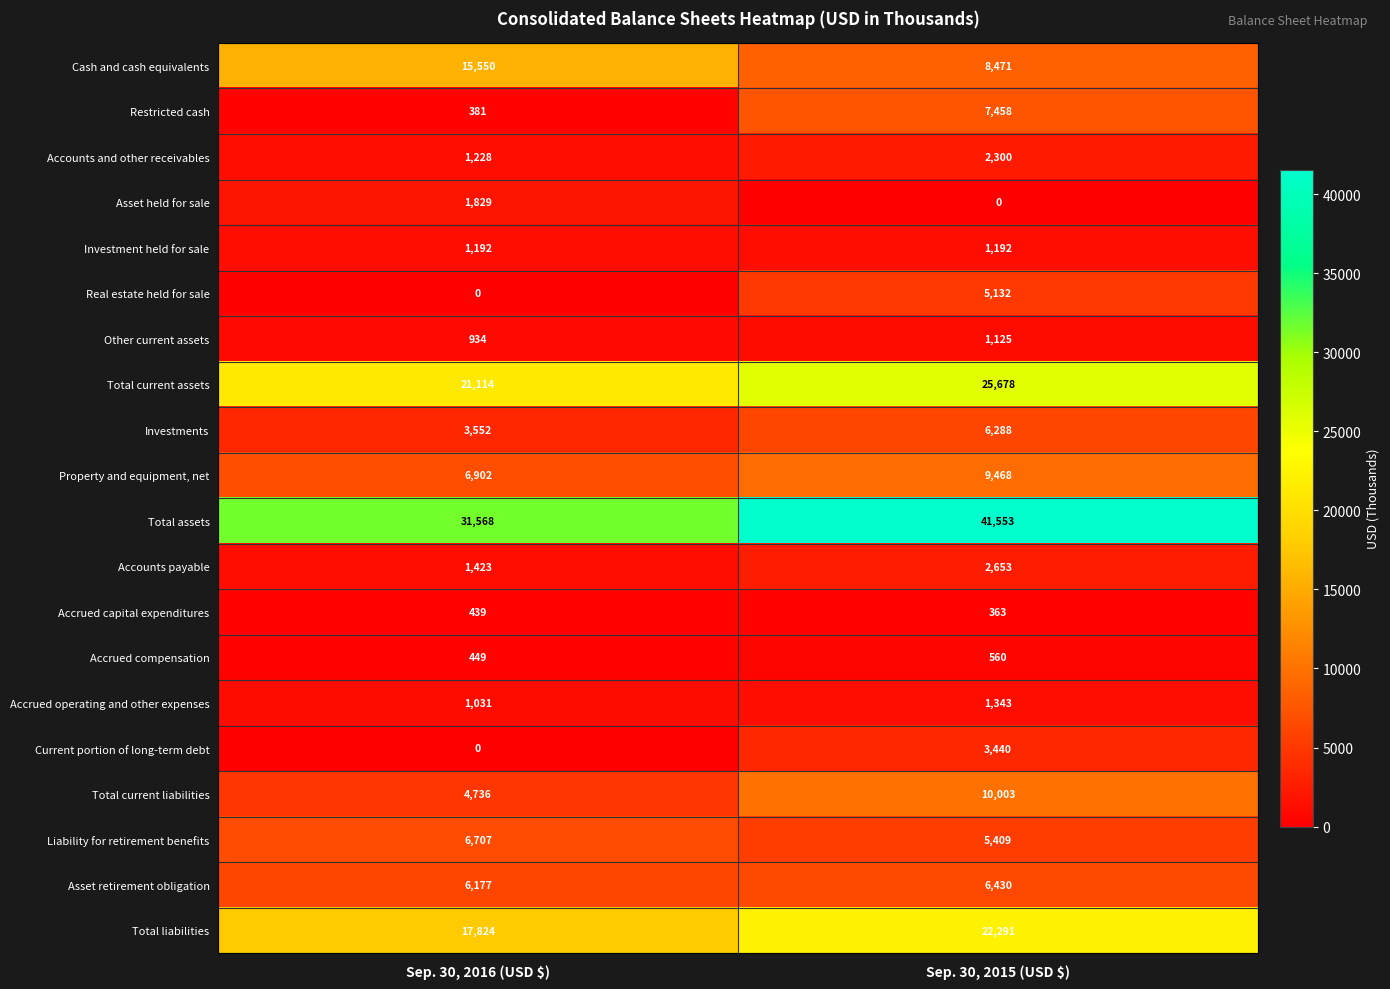

Where is Investments nearest to the value 4920?

Sep. 30, 2016 (USD $)